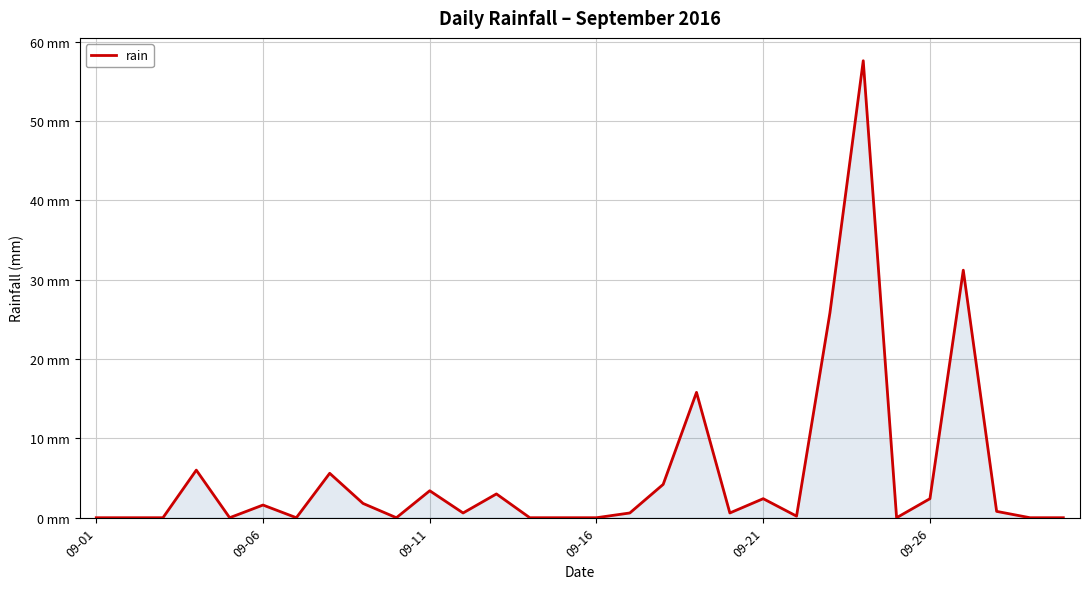

True or false: there are more than 1 points higher than both neighbors.

True